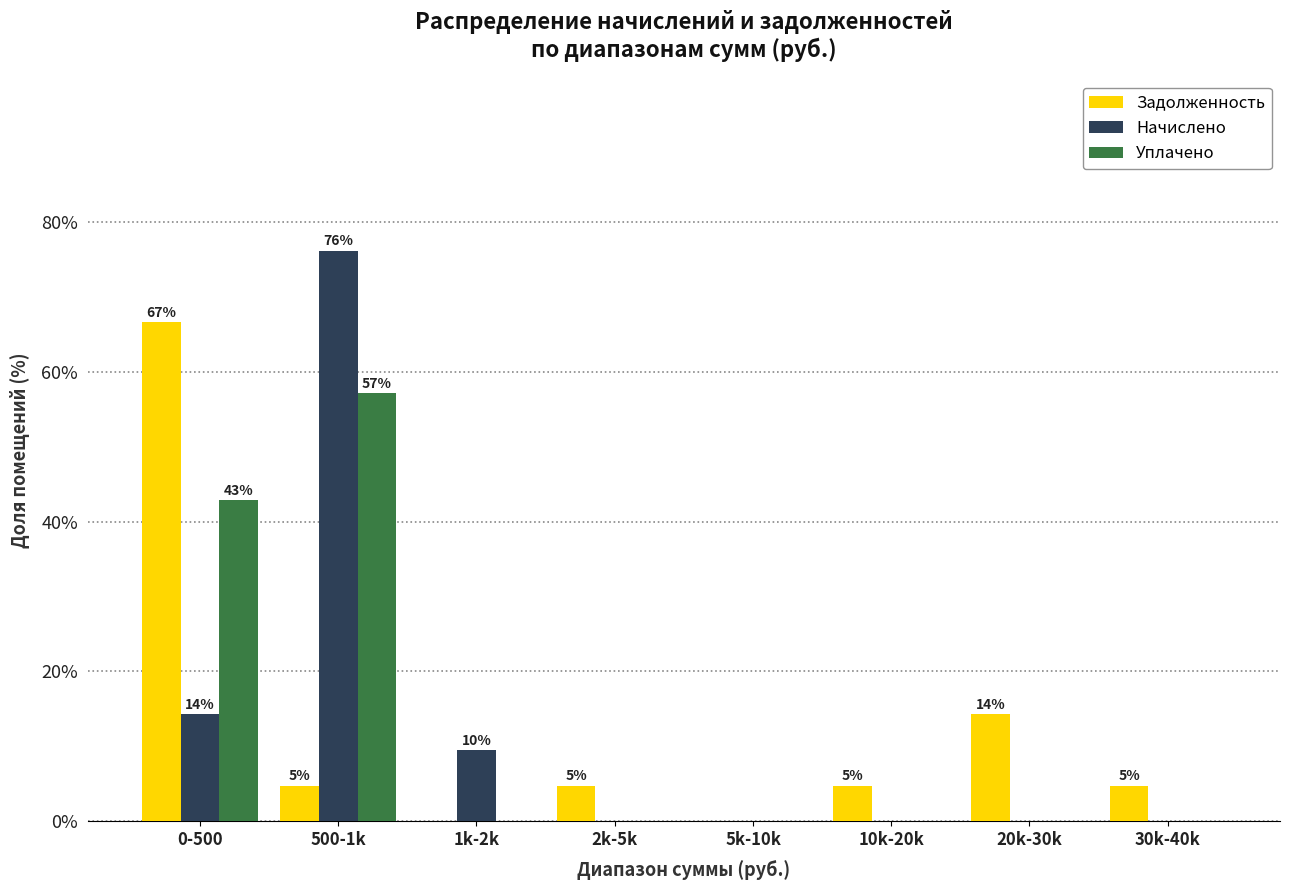

Reading left to right, transcribe all the data shown in this chart.

Задолженность: 0-500=66.7	500-1k=4.8	1k-2k=0.0	2k-5k=4.8	5k-10k=0.0	10k-20k=4.8	20k-30k=14.3	30k-40k=4.8
Начислено: 0-500=14.3	500-1k=76.2	1k-2k=9.5	2k-5k=0.0	5k-10k=0.0	10k-20k=0.0	20k-30k=0.0	30k-40k=0.0
Уплачено: 0-500=42.9	500-1k=57.1	1k-2k=0.0	2k-5k=0.0	5k-10k=0.0	10k-20k=0.0	20k-30k=0.0	30k-40k=0.0